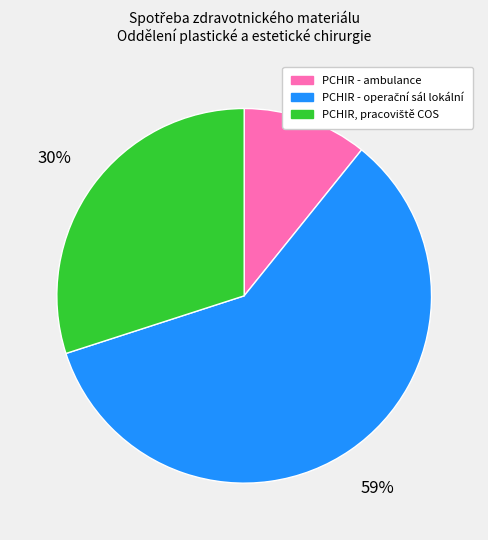

Which slice is the smallest?

PCHIR - ambulance